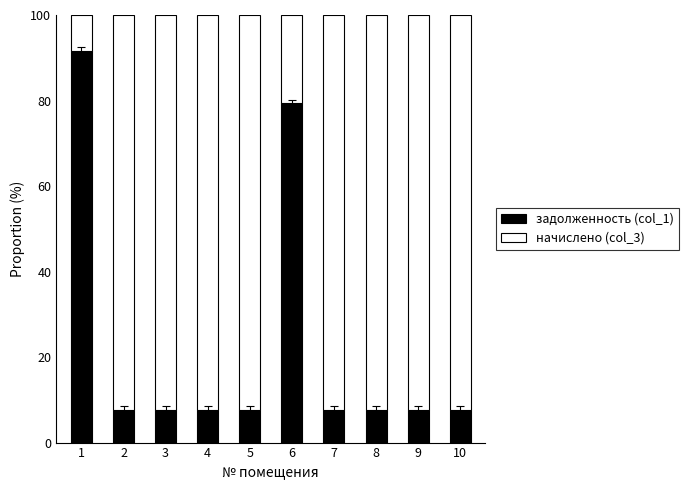

What is the total value across all series at 3?

100.0